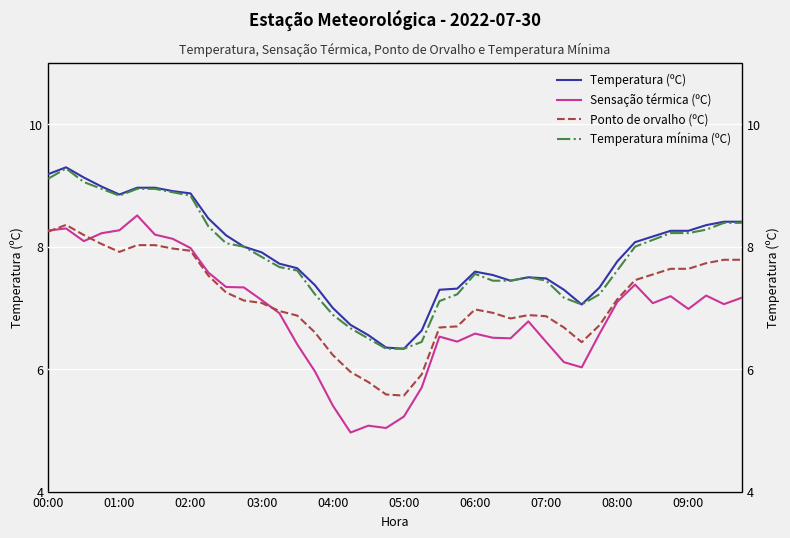

At how many categories does at least one series exceed 6?

40